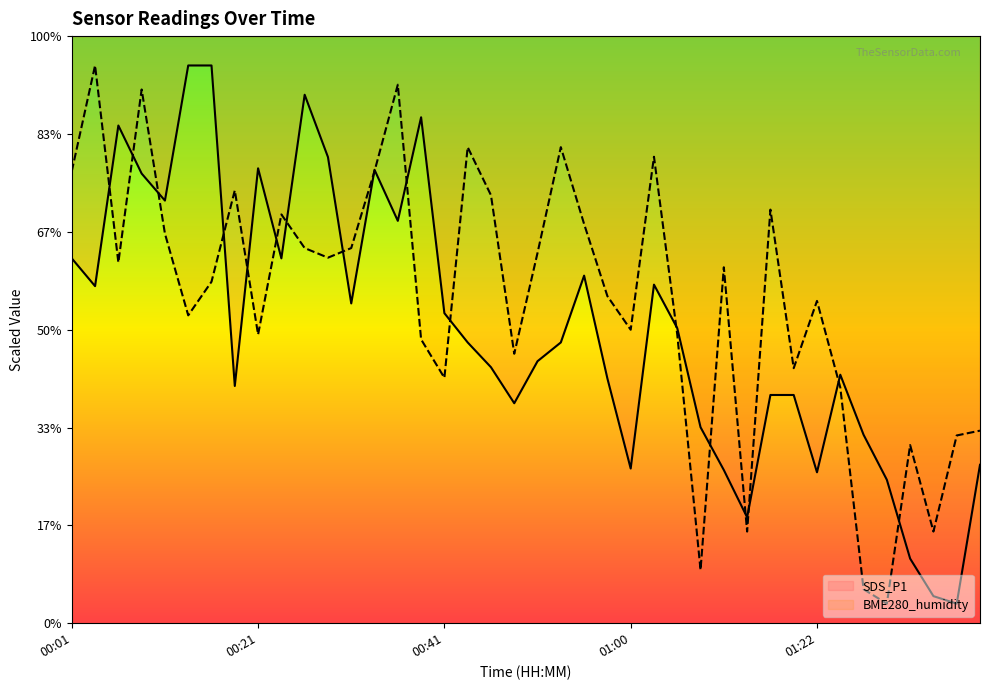

What are all the series names shown in the legend?

SDS_P1, BME280_humidity